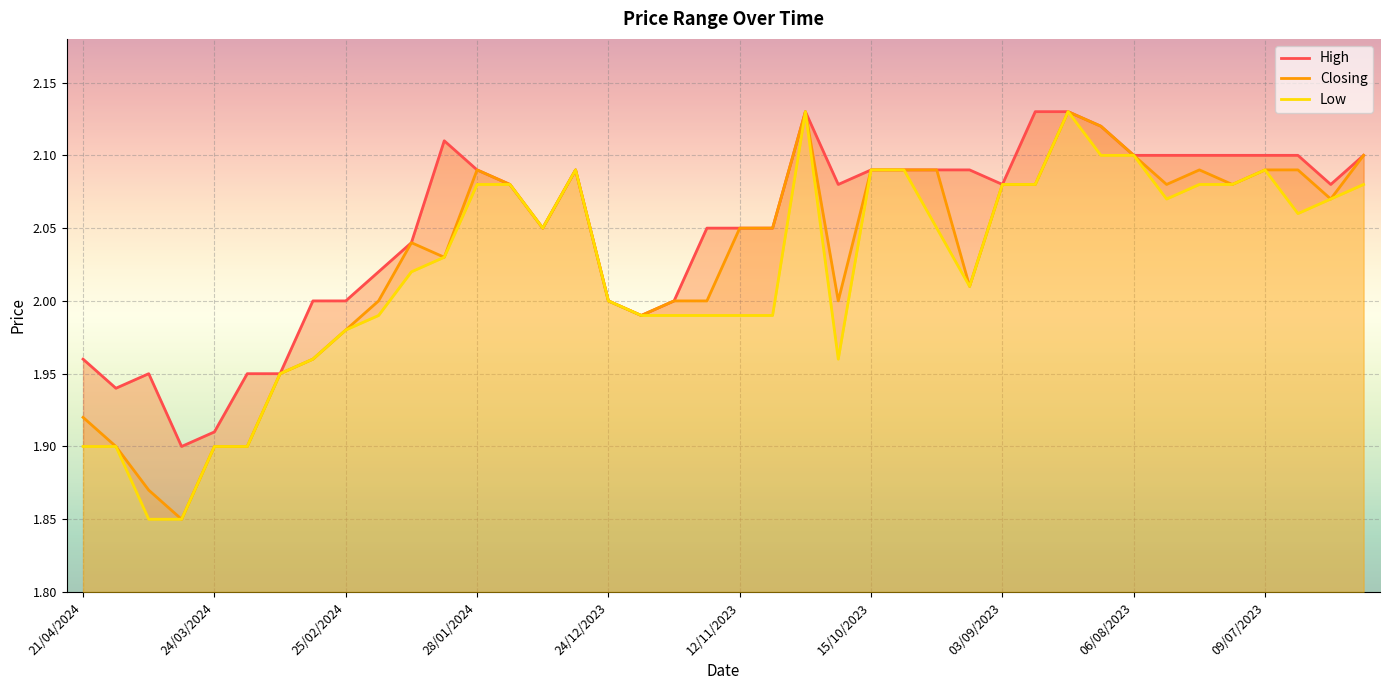

At how many categories does at least one series exceed 1?

40